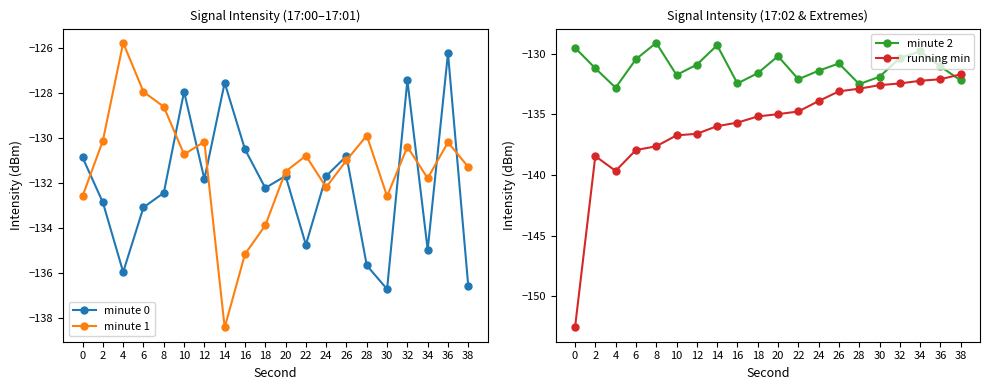

Which category has the lowest value in the minute 1 series?

14